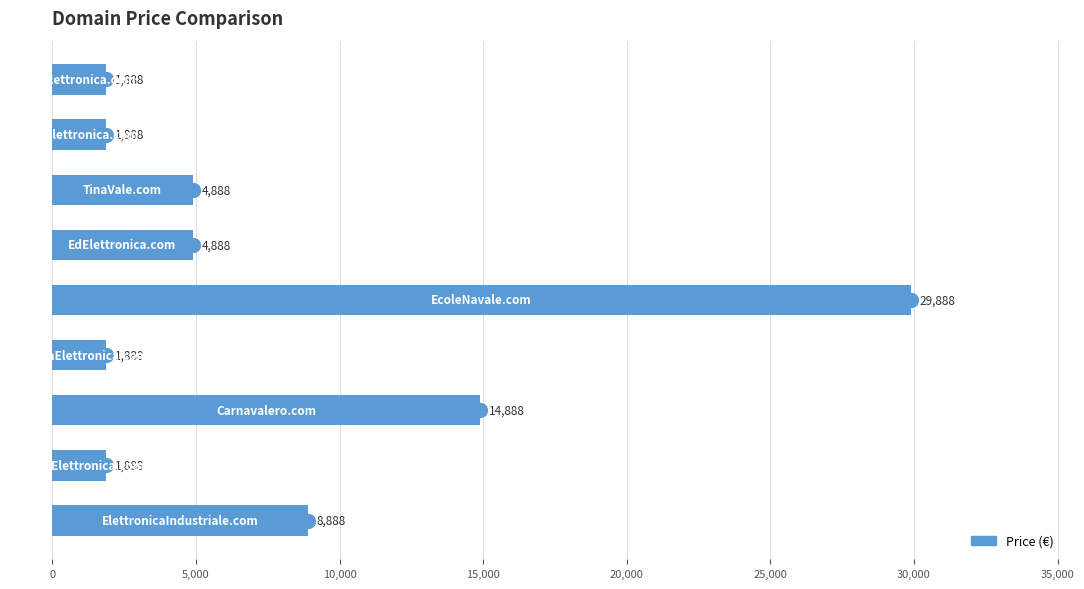

What is the difference between the second highest and second lowest values?

13000